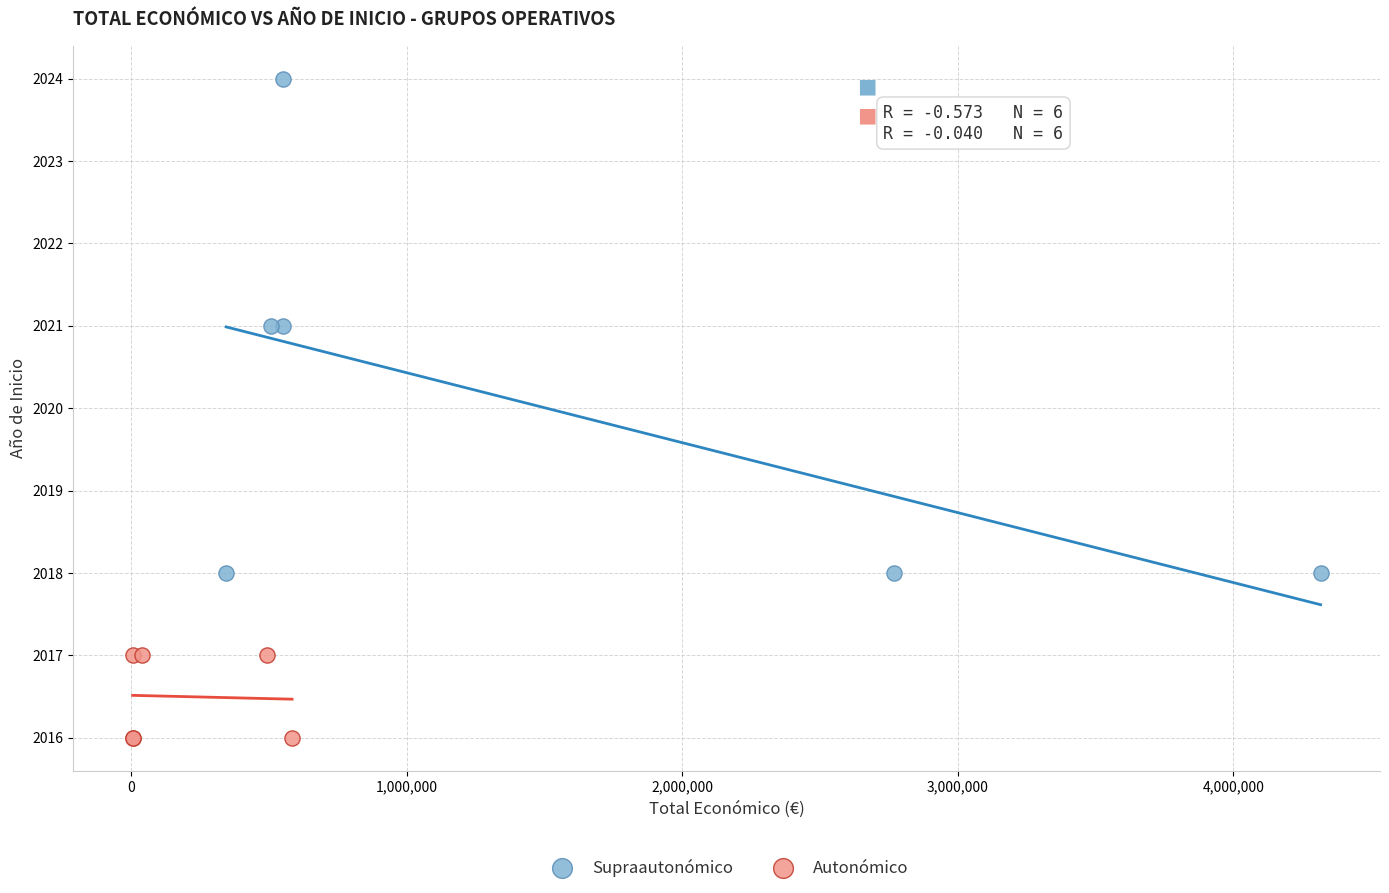

Which series has the widest spread of Y values?

Supraautonómico